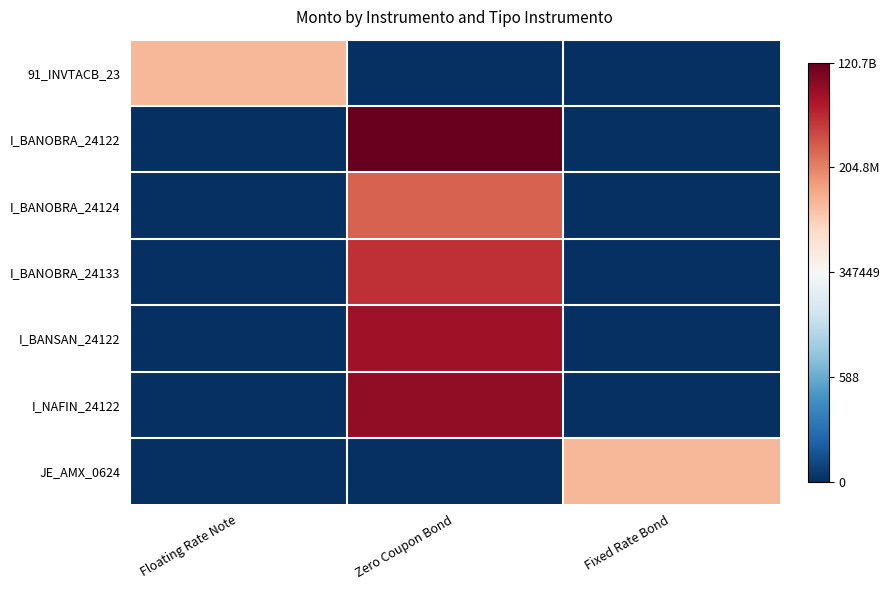

Reading left to right, list all the values displayed in this chart.

91_INVTACB_23: Floating Rate Note=0.3	Zero Coupon Bond=-1.0	Fixed Rate Bond=-1.0
I_BANOBRA_24122: Floating Rate Note=-1.0	Zero Coupon Bond=1.0	Fixed Rate Bond=-1.0
I_BANOBRA_24124: Floating Rate Note=-1.0	Zero Coupon Bond=0.6	Fixed Rate Bond=-1.0
I_BANOBRA_24133: Floating Rate Note=-1.0	Zero Coupon Bond=0.7	Fixed Rate Bond=-1.0
I_BANSAN_24122: Floating Rate Note=-1.0	Zero Coupon Bond=0.8	Fixed Rate Bond=-1.0
I_NAFIN_24122: Floating Rate Note=-1.0	Zero Coupon Bond=0.9	Fixed Rate Bond=-1.0
JE_AMX_0624: Floating Rate Note=-1.0	Zero Coupon Bond=-1.0	Fixed Rate Bond=0.3